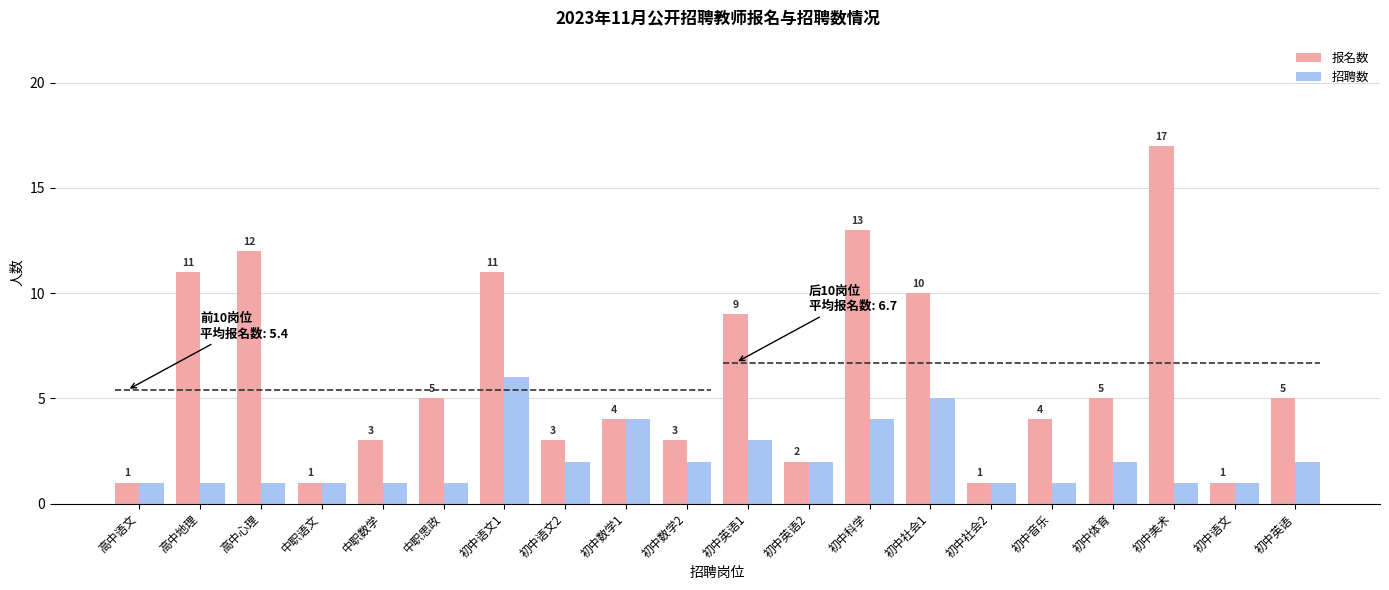

List the series in order of their overall mean, lowest first.

招聘数, 报名数